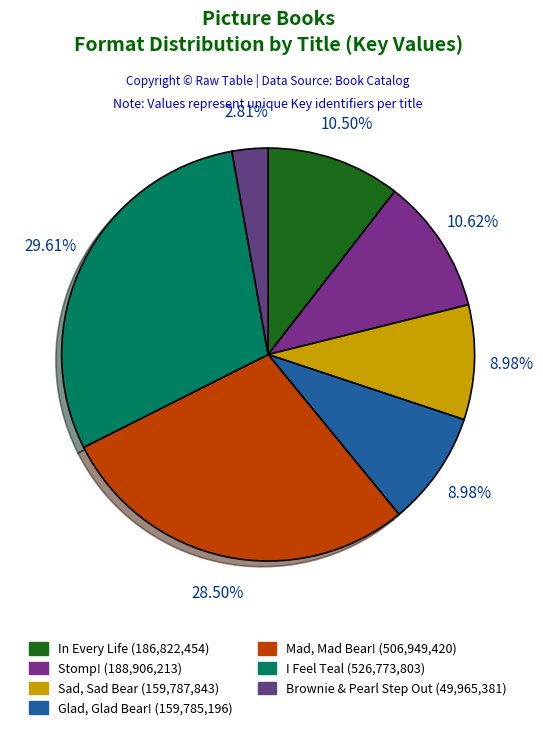

To the nearest percent, what is the difference between the largest and smallest slice percentages?

27%